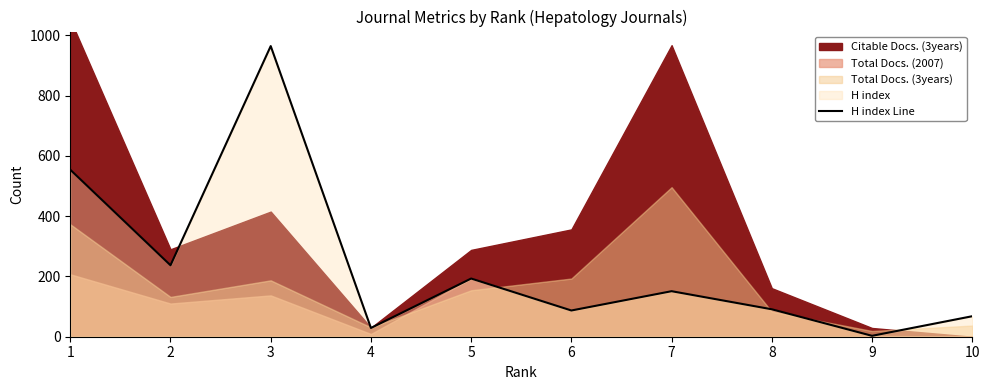

Approximately how many times larger is the value at 5 compared to 8?

2.1